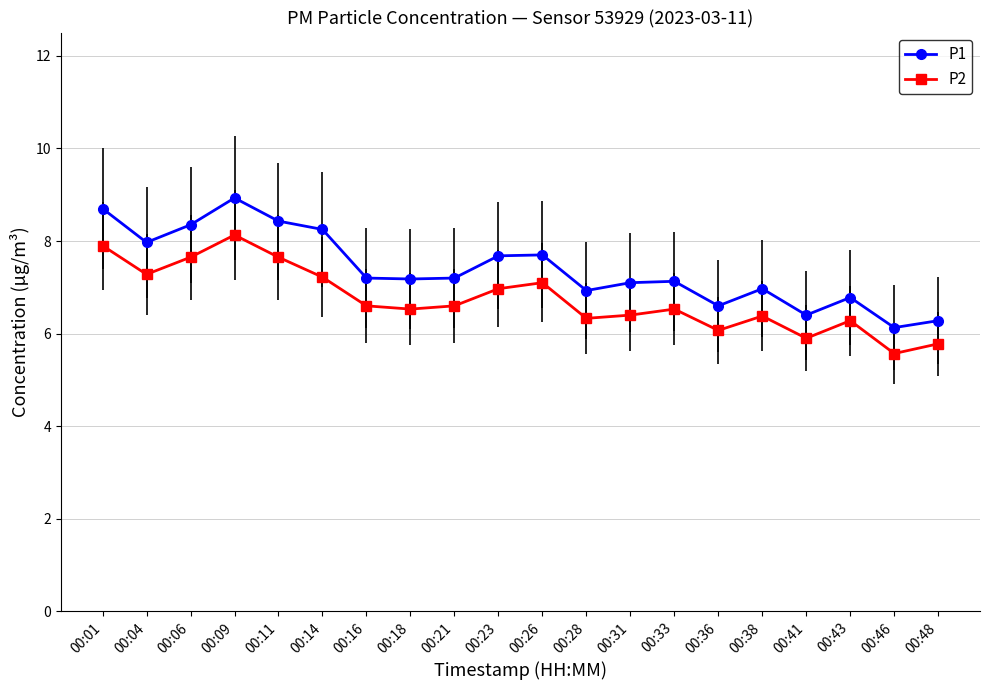

At which category does the chart reach its peak across all series?

00:09